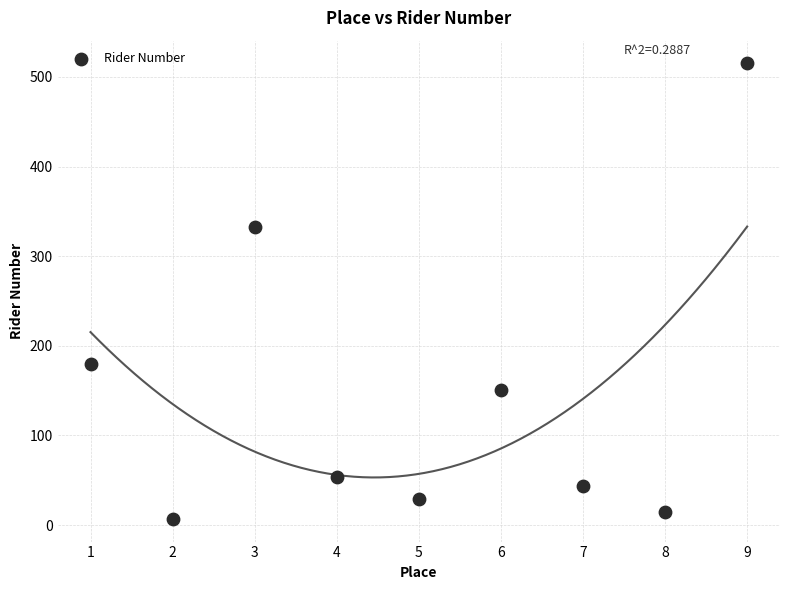

What Y value in the scatter plot is closest to 261?

333